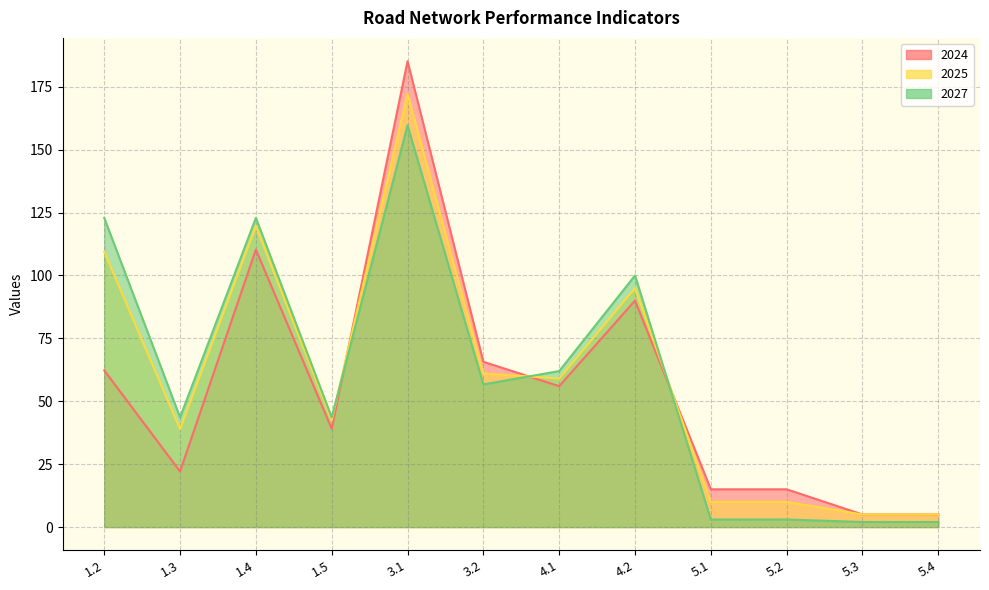

The value of 2025 at 5.2 is 15.1. True or false?

False